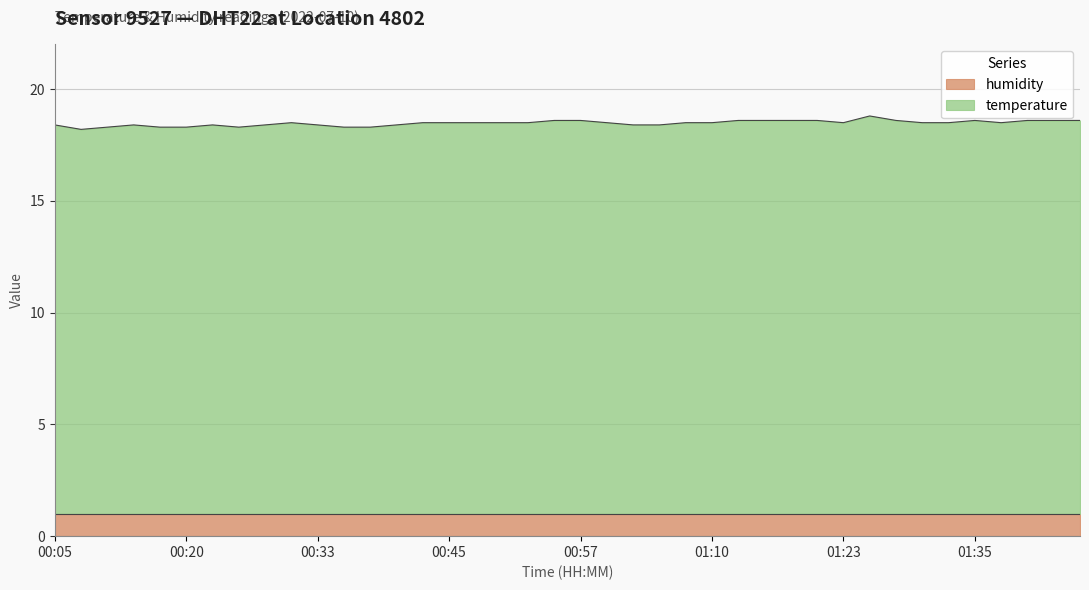

What is the value of the 6th point from the left?

18.3